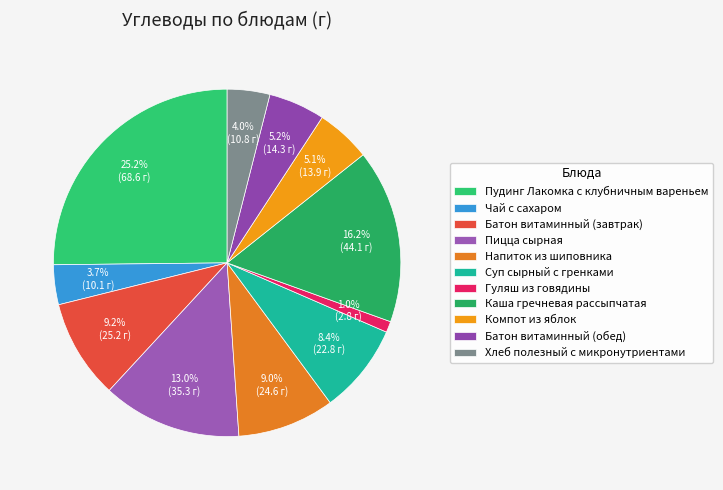

To the nearest percent, what is the difference between the largest and smallest slice percentages?

24%